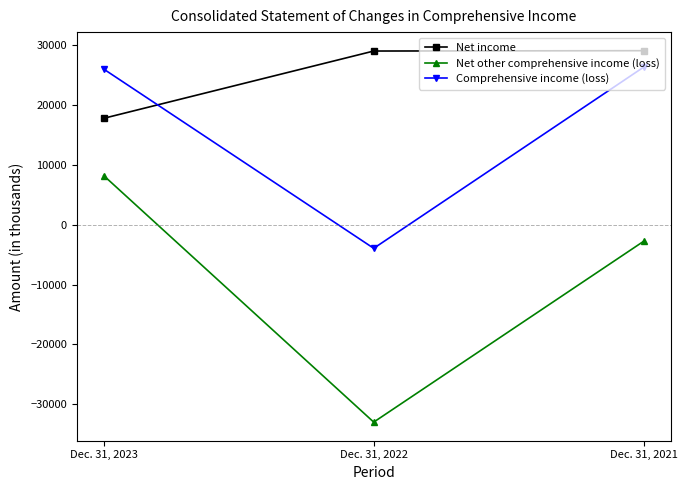

What is the spread (max minus min) of values at Dec. 31, 2021?

31860